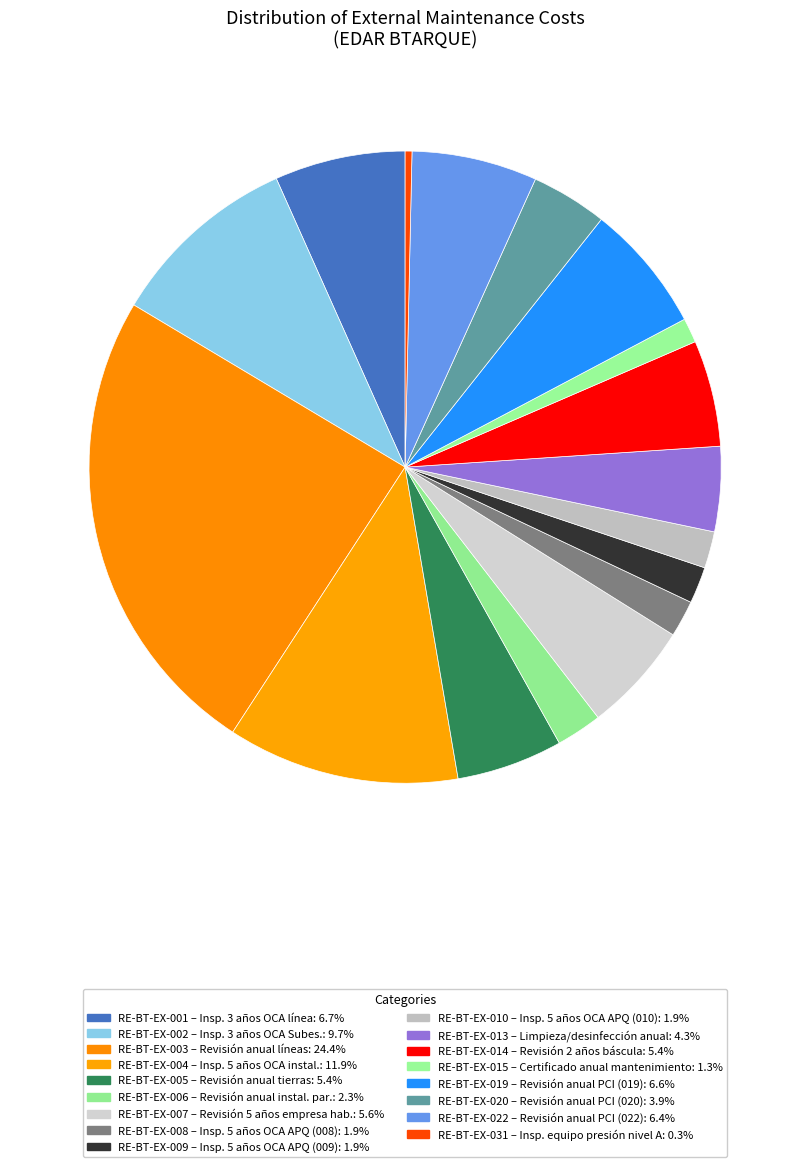

Combined, what portion of the pie is RE-BT-EX-009 and RE-BT-EX-003?

26.3%